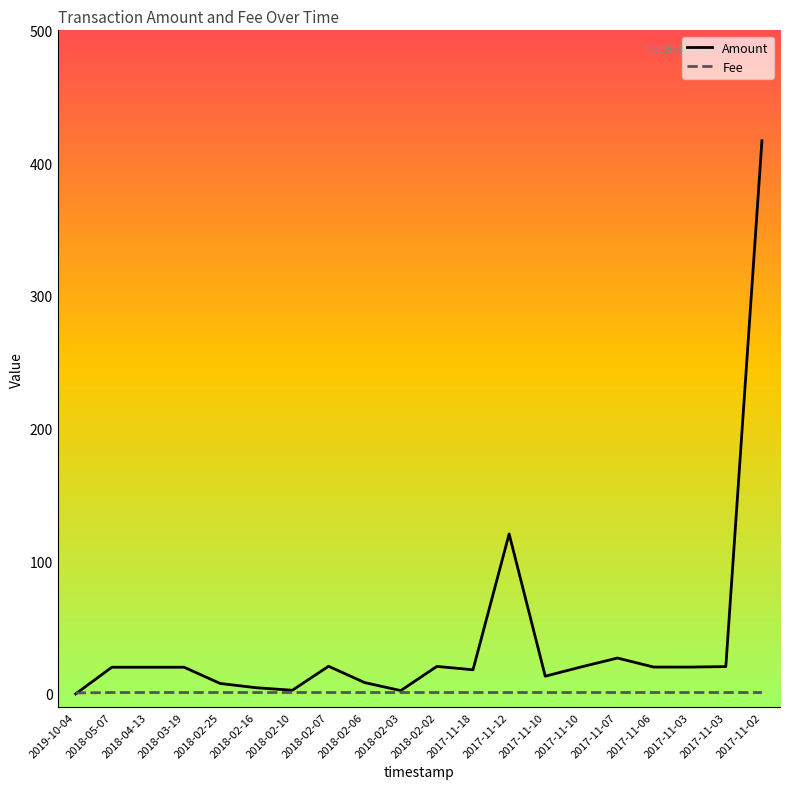

Reading right to left, transcribe all the data shown in this chart.

Amount: 2017-11-02=416.8	2017-11-03=20.5	2017-11-03=20.2	2017-11-06=20.2	2017-11-07=27.0	2017-11-10=20.3	2017-11-10=13.3	2017-11-12=120.5	2017-11-18=18.1	2018-02-02=20.7	2018-02-03=2.5	2018-02-06=8.5	2018-02-07=20.8	2018-02-10=2.7	2018-02-16=4.6	2018-02-25=7.8	2018-03-19=20.1	2018-04-13=20.1	2018-05-07=20.1	2019-10-04=0.0
Fee: 2017-11-02=1.0	2017-11-03=1.0	2017-11-03=1.0	2017-11-06=1.0	2017-11-07=1.0	2017-11-10=1.0	2017-11-10=1.0	2017-11-12=1.0	2017-11-18=1.0	2018-02-02=1.0	2018-02-03=1.0	2018-02-06=1.0	2018-02-07=1.0	2018-02-10=1.0	2018-02-16=1.0	2018-02-25=1.0	2018-03-19=1.0	2018-04-13=1.0	2018-05-07=1.0	2019-10-04=0.7